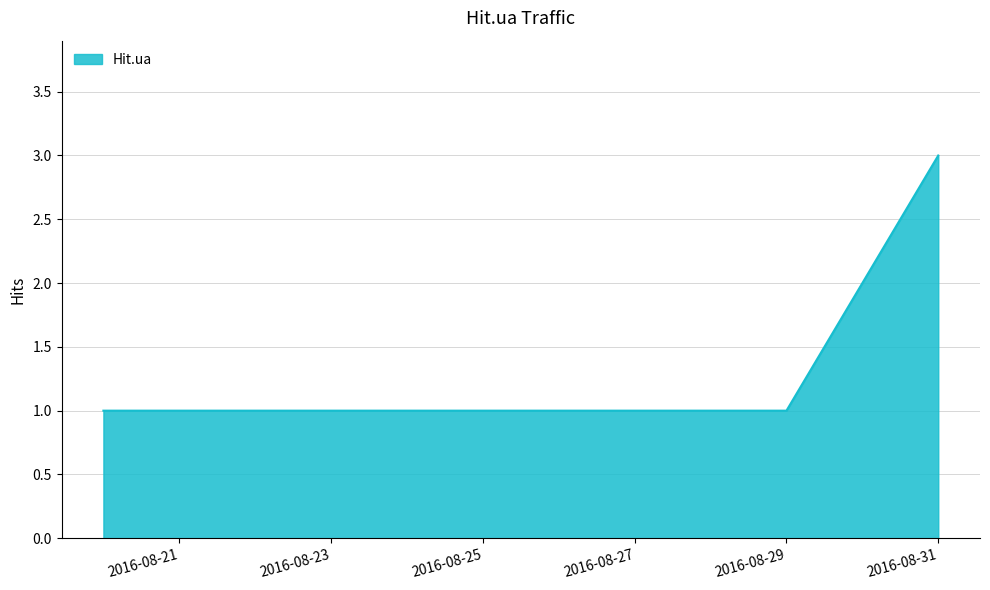

What is the greatest value displayed?

3